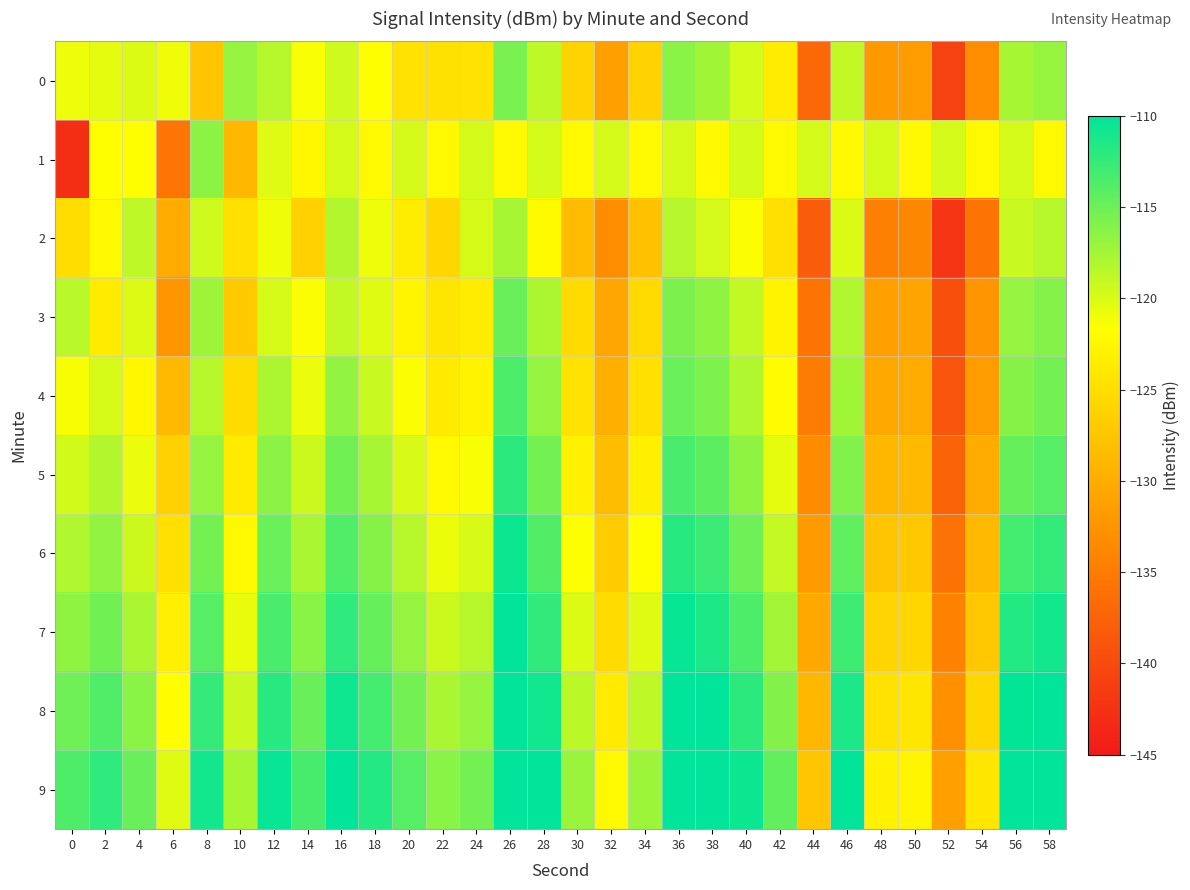

What is the maximum value shown in the chart?

-106.1